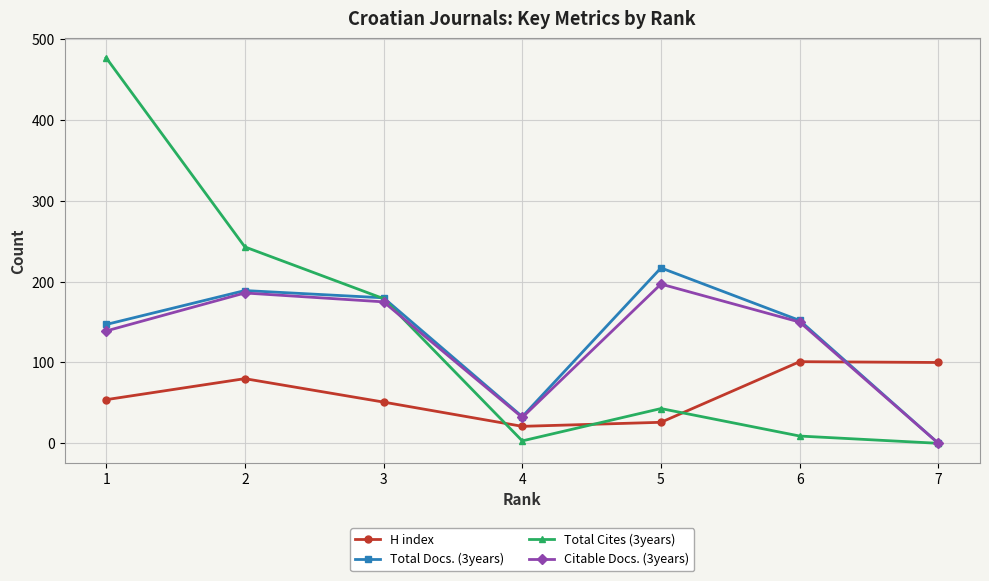

The value of Citable Docs. (3years) at 6 is 219. True or false?

False